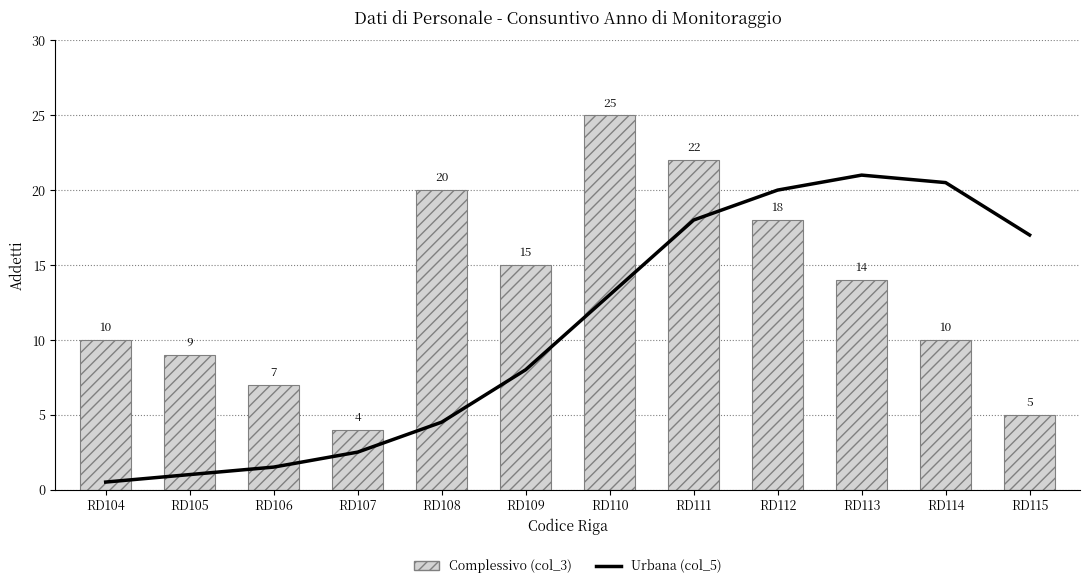

What is the minimum value shown in the chart?

0.5